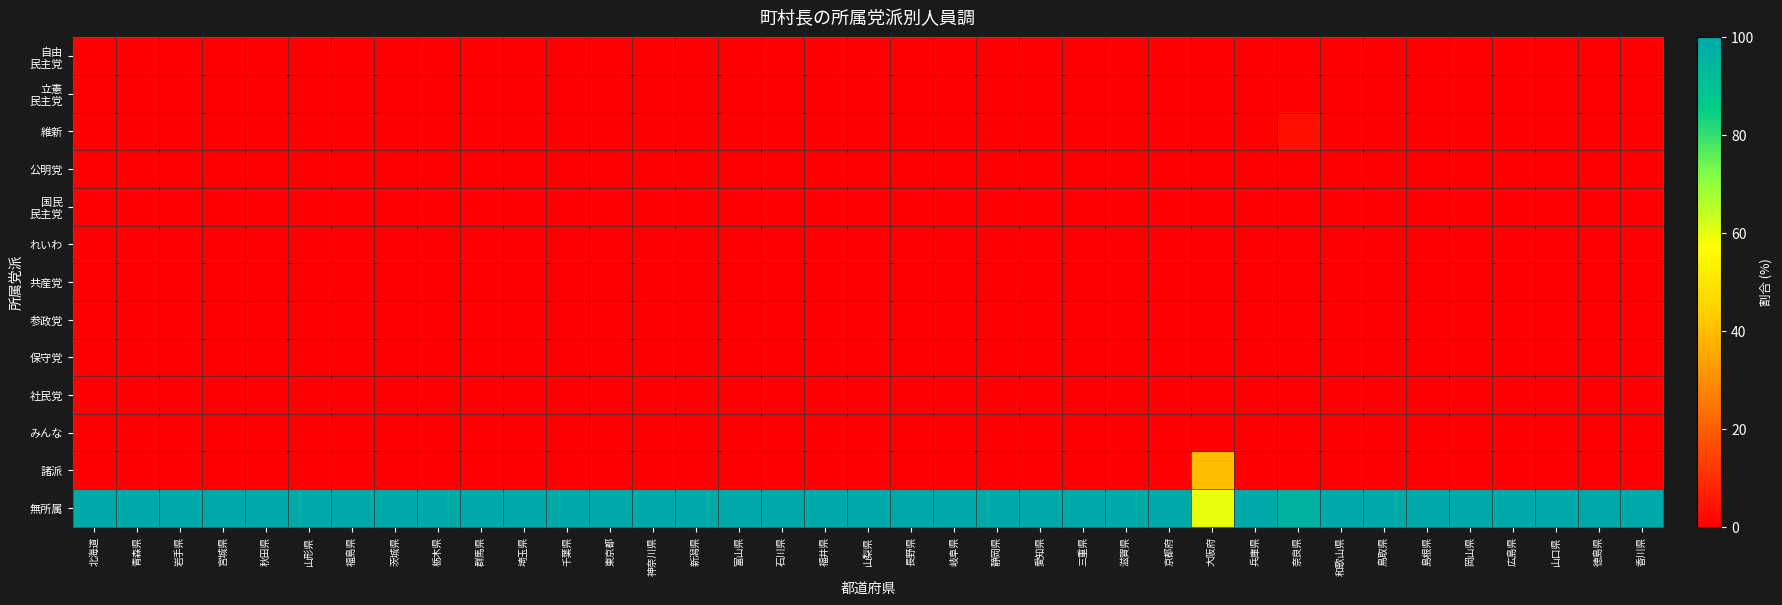

At which category does the chart reach its minimum across all series?

北海道